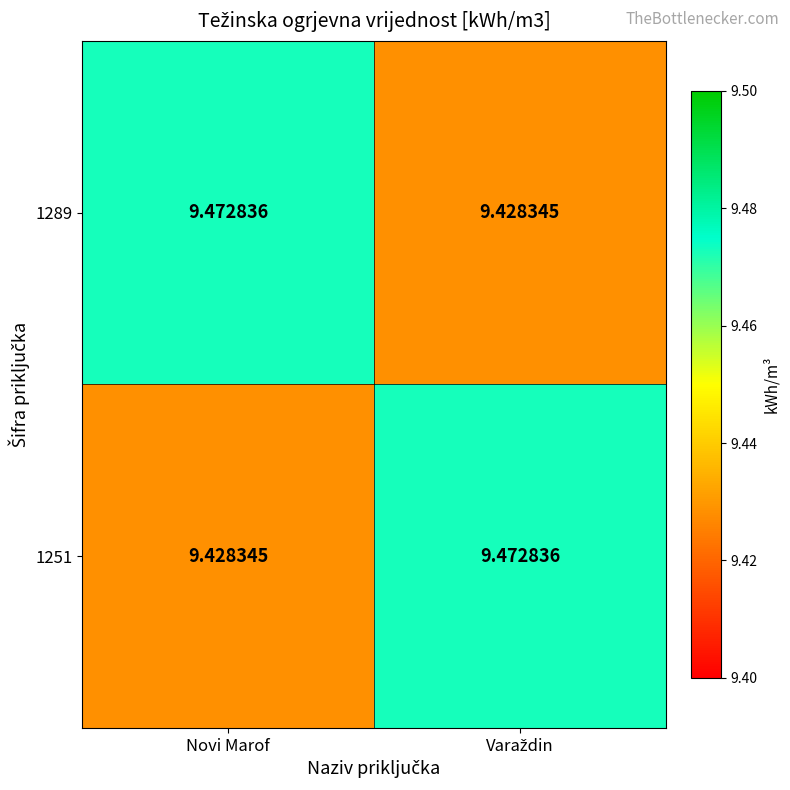

What is the minimum value shown in the chart?

9.4